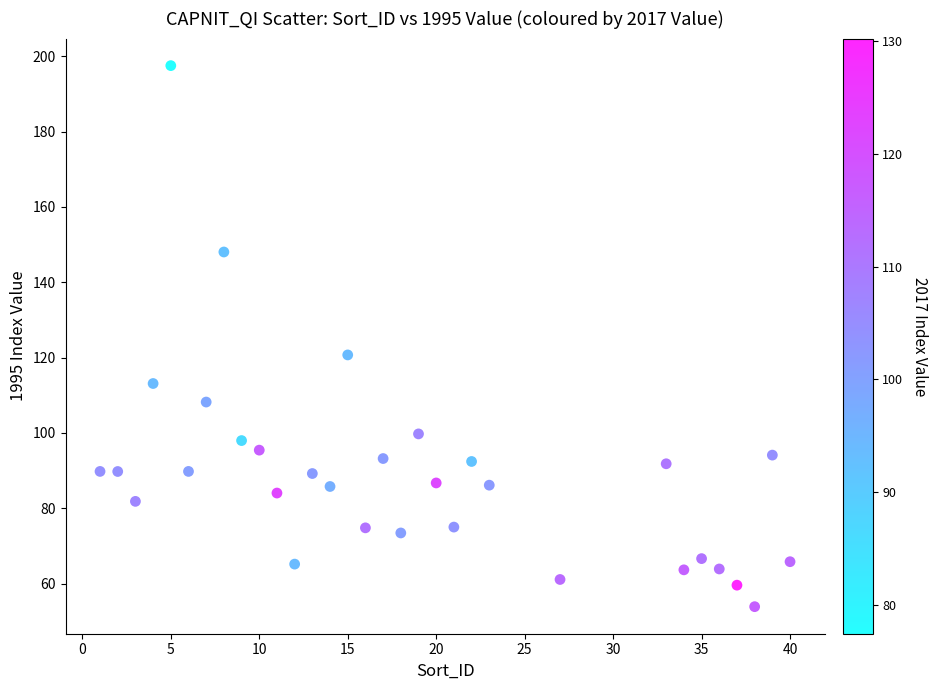

What is the range of X values (max minus min)?

39.0